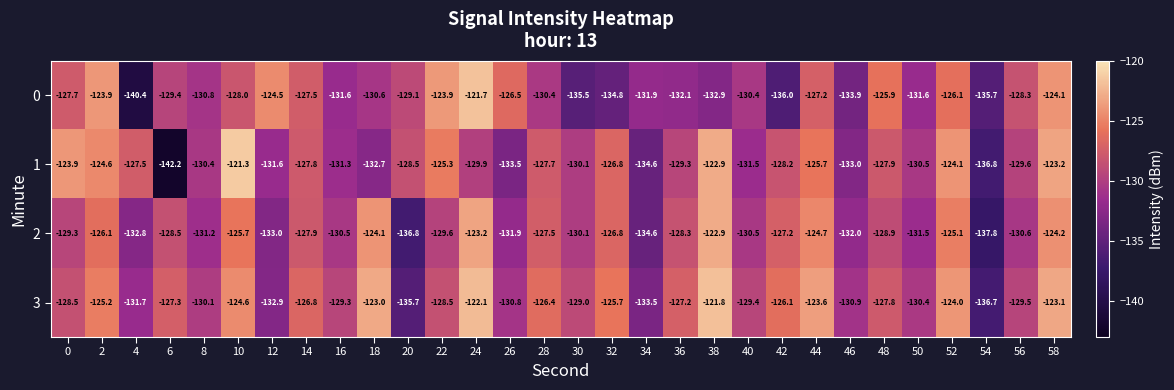

The value of 3 at 36 is -127.2. True or false?

True